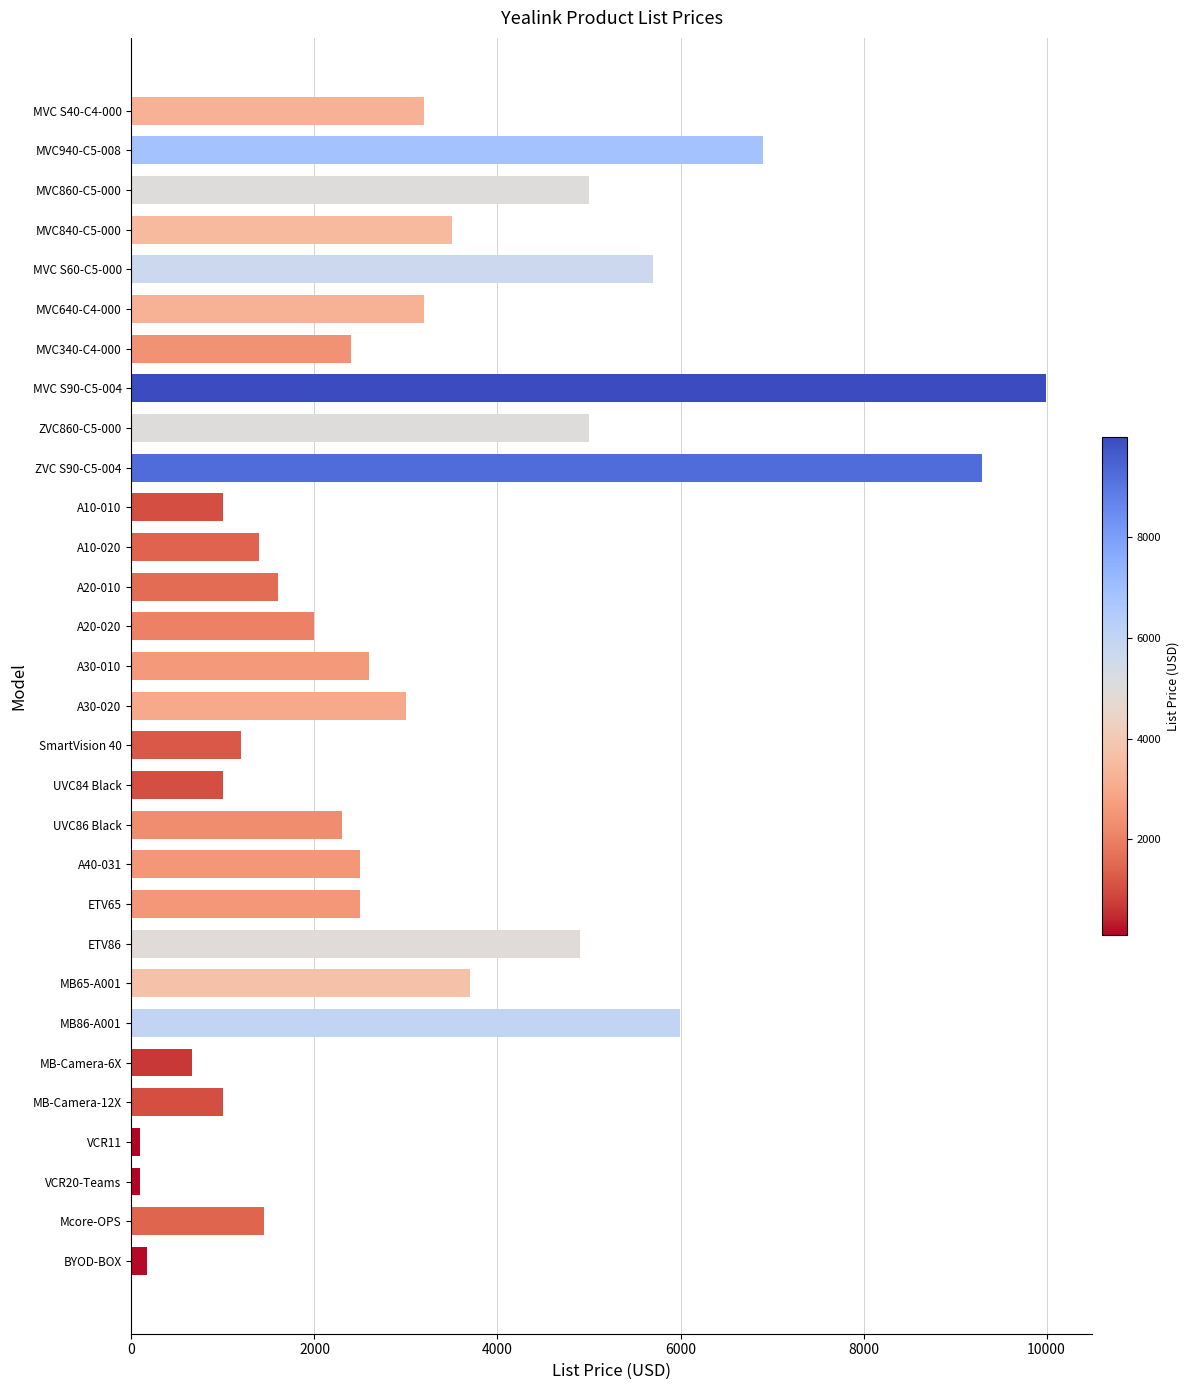

What is the difference between the maximum and minimum values?

9900